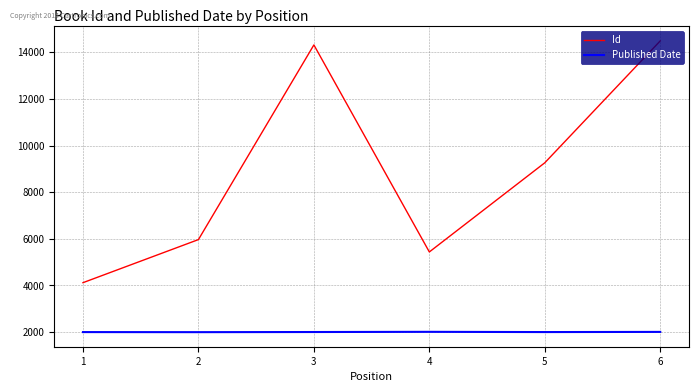

Does the chart have visible grid lines?

Yes